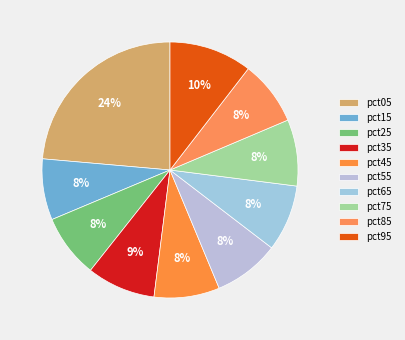

How many segments does this pie chart have?

10